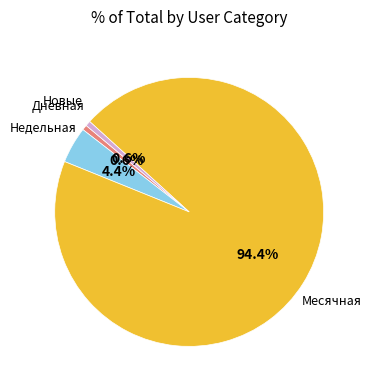

Does any single category account for the majority?

Yes